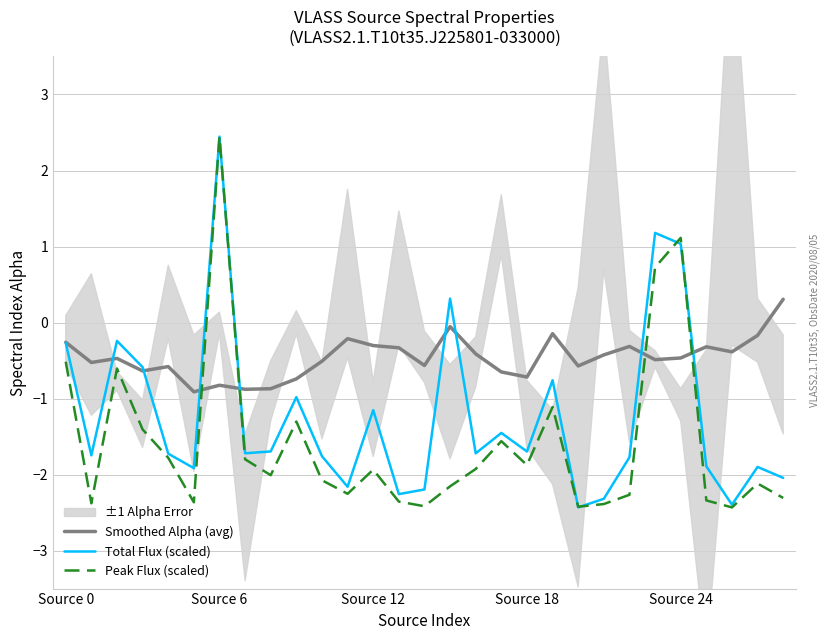

What is the label of the 4th point from the right?

25